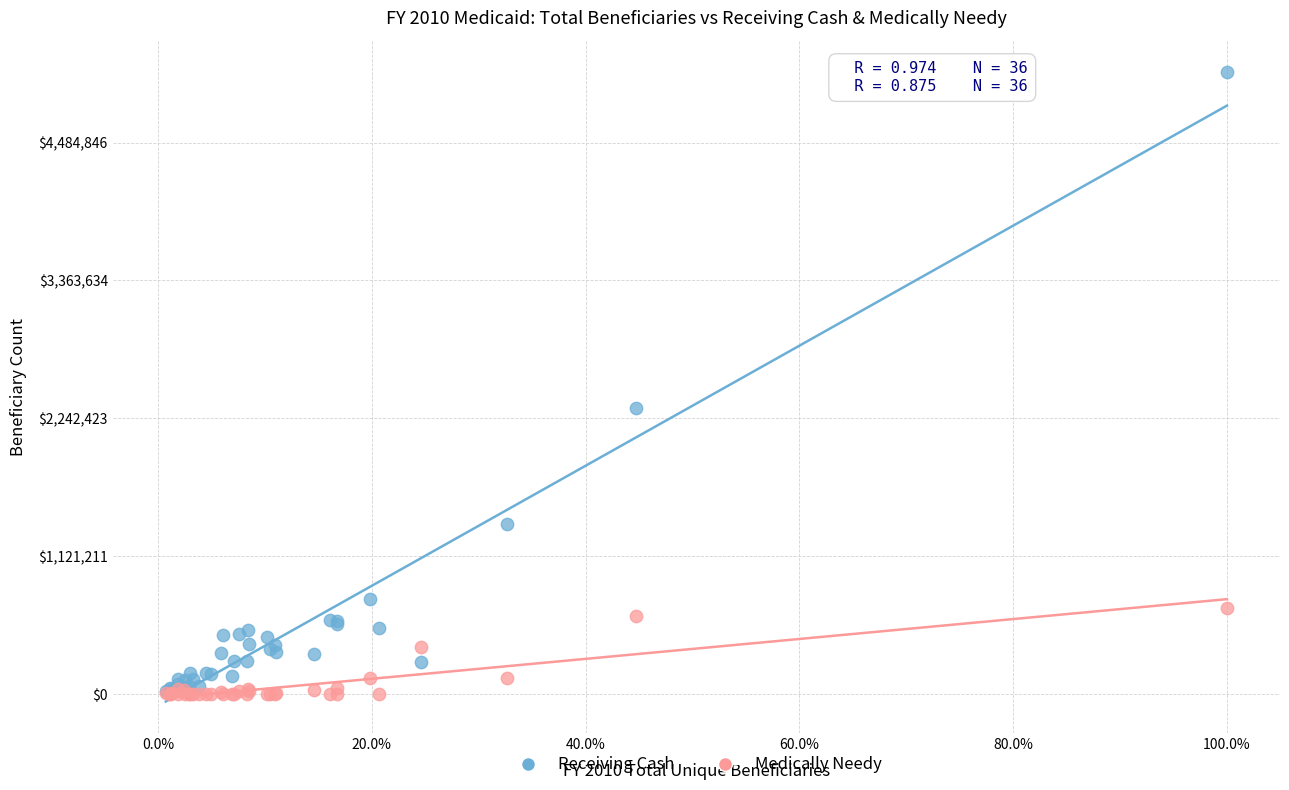

What are all the series names shown in the legend?

Receiving Cash, Medically Needy